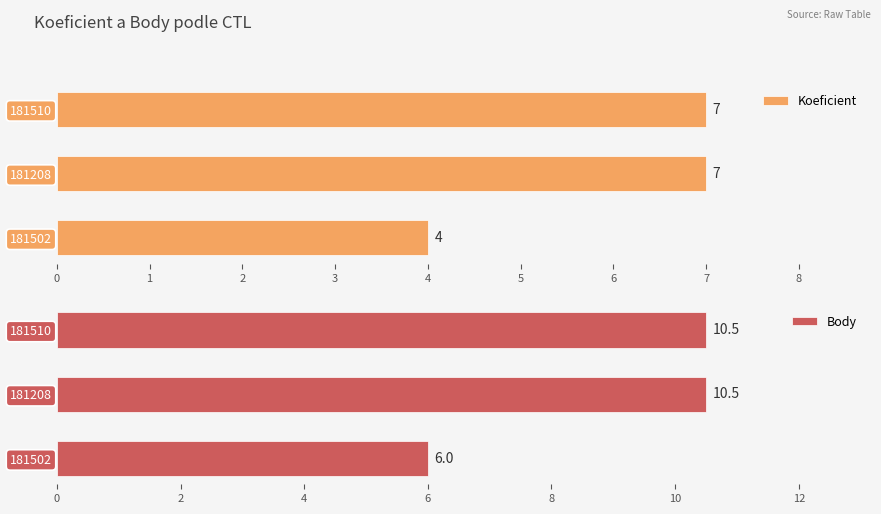

The value of Koeficient at 181208 is 9.5. True or false?

False